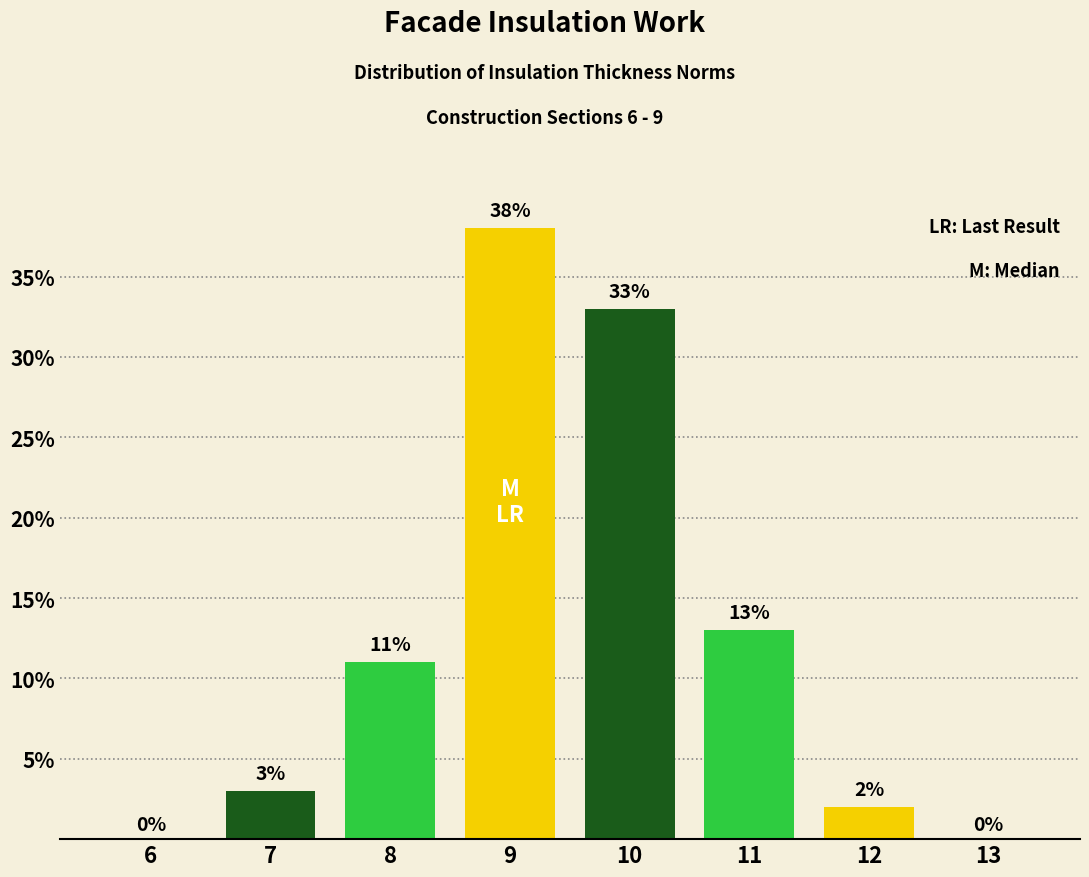

Reading right to left, transcribe all the data shown in this chart.

13=0	12=2	11=13	10=33	9=38	8=11	7=3	6=0